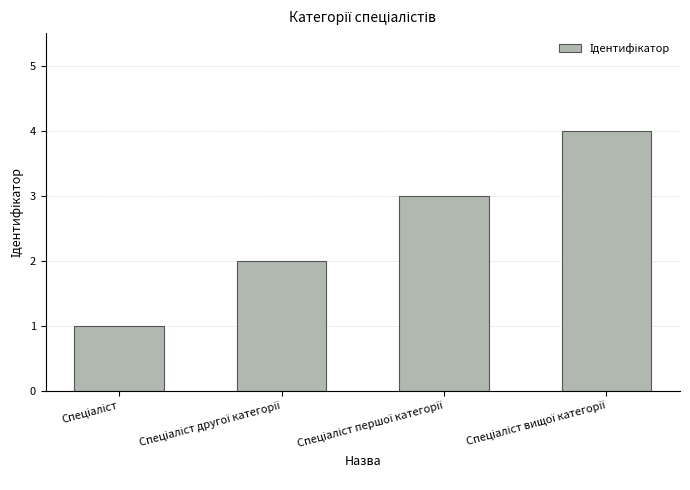

What is the greatest value displayed?

4